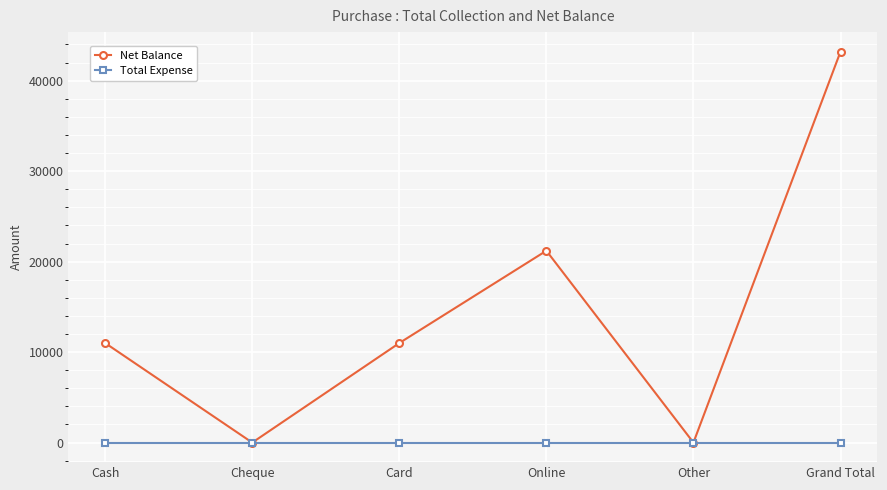

Which series has the widest spread of values?

Net Balance